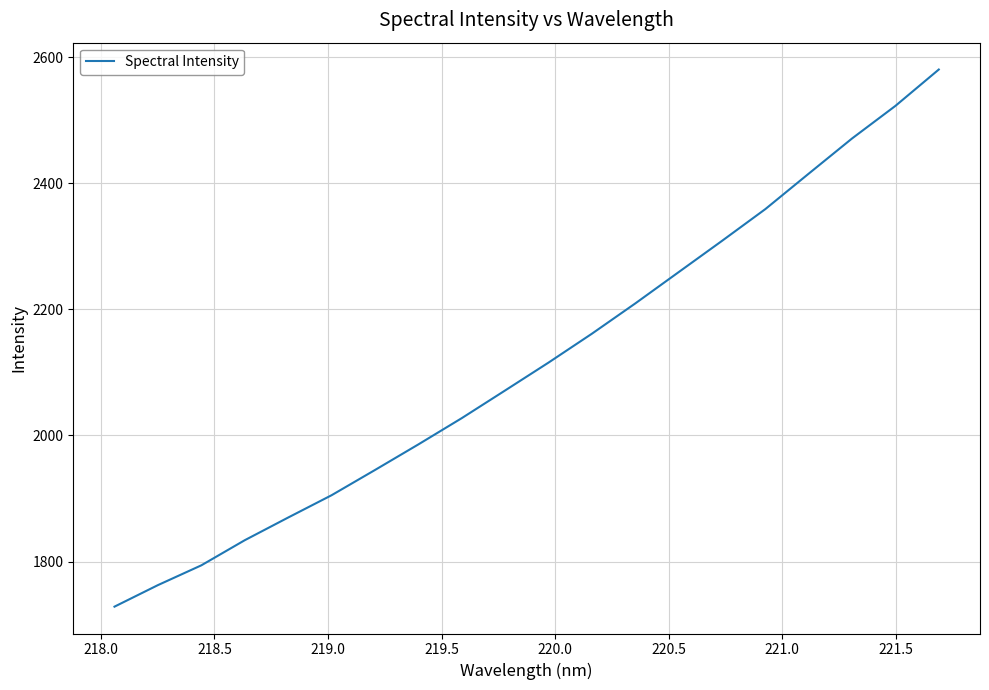

What is the minimum value shown in the chart?

1728.4